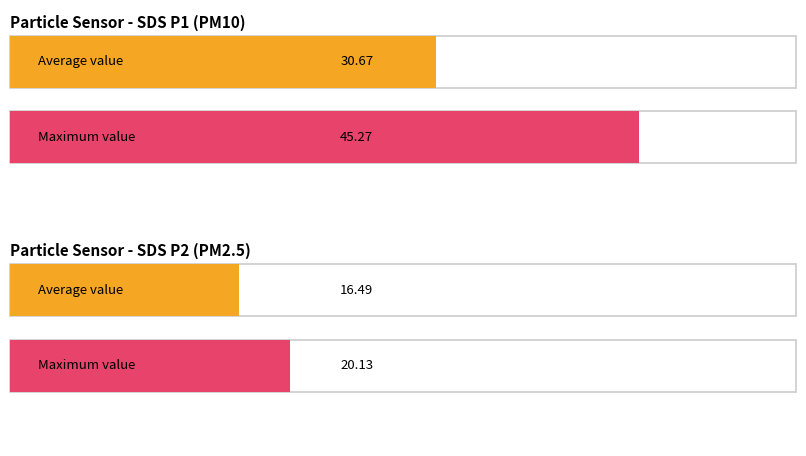

Is it true that SDS_P2 equals 4.7 at 13?

False